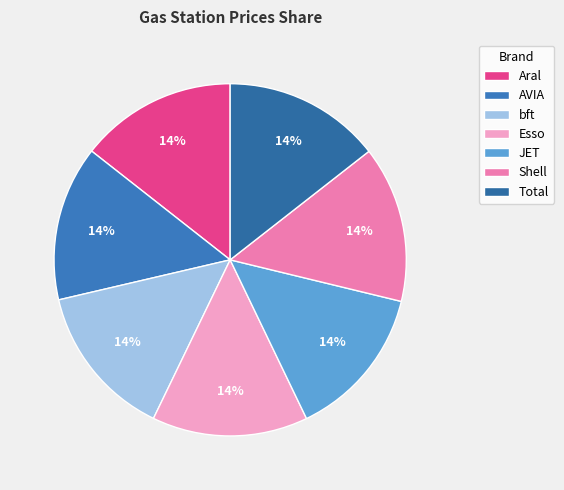

How many slices are in this pie chart?

7